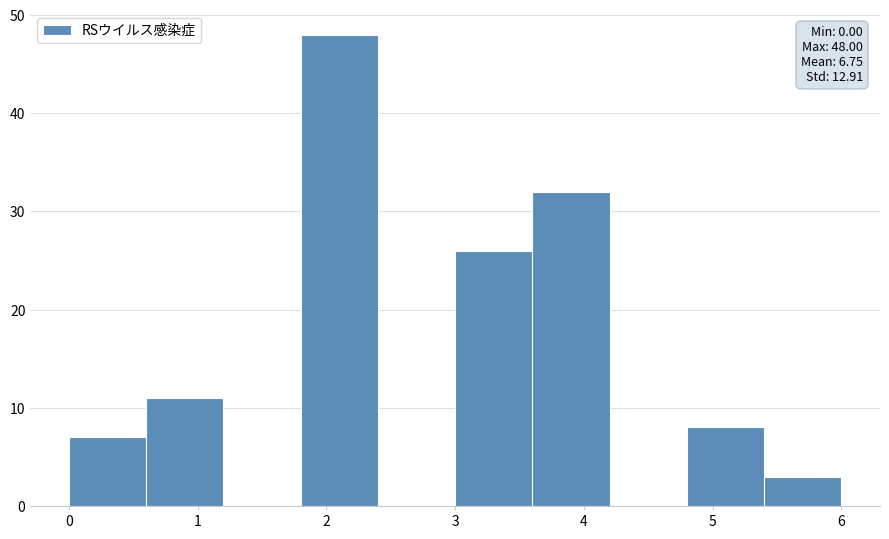

Which range on the x-axis has the tallest bar?

1.8 to 2.4